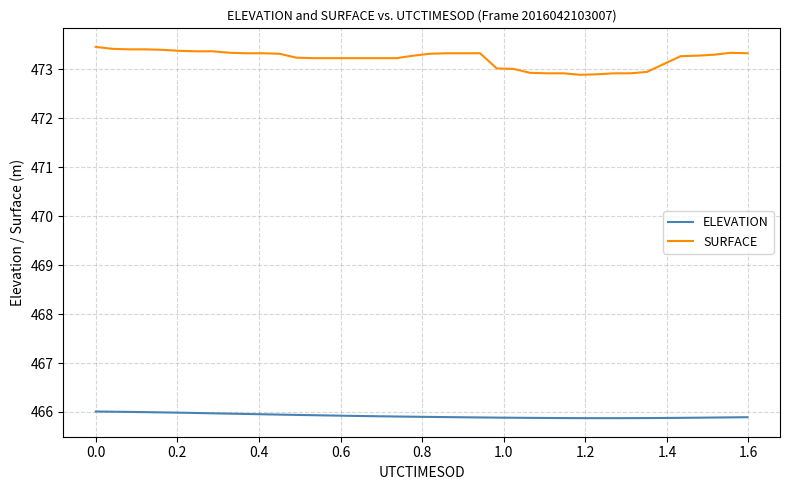

What is the difference between the maximum and minimum values in the ELEVATION series?

0.1